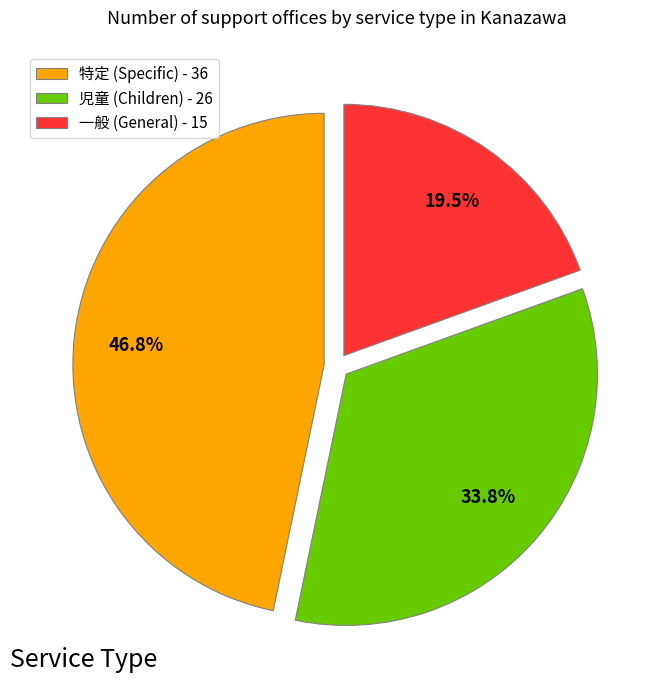

To the nearest percent, what is the average slice percentage?

33%